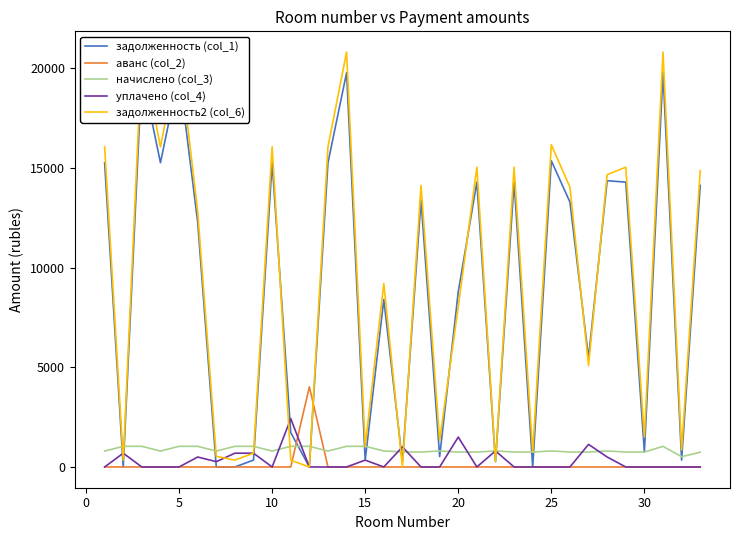

True or false: аванс (col_2) and начислено (col_3) cross at least once.

True